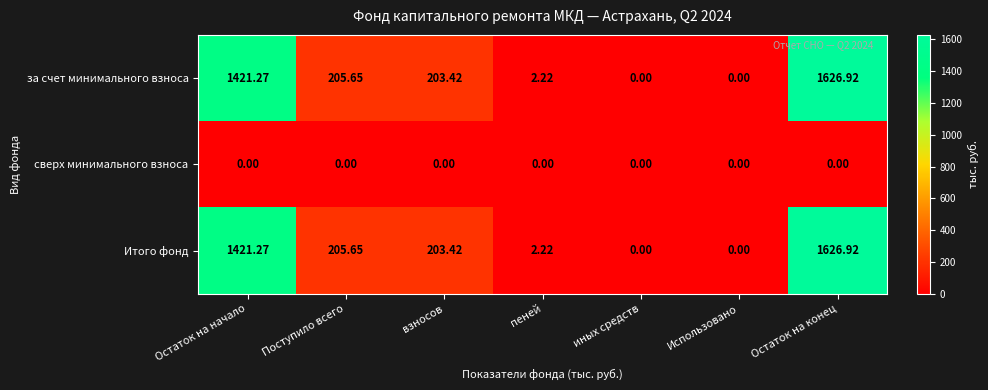

Which category has the highest value in the Итого фонд series?

Остаток на конец